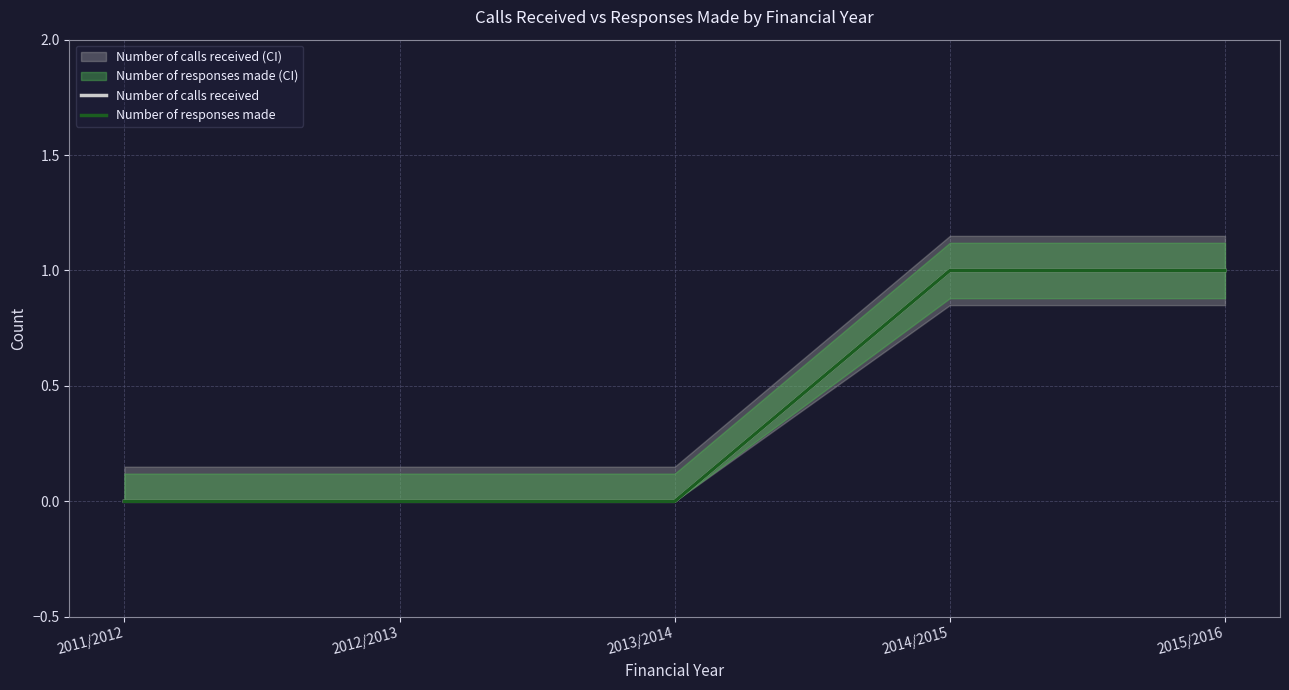

Which category has the highest value across all series?

2014/2015